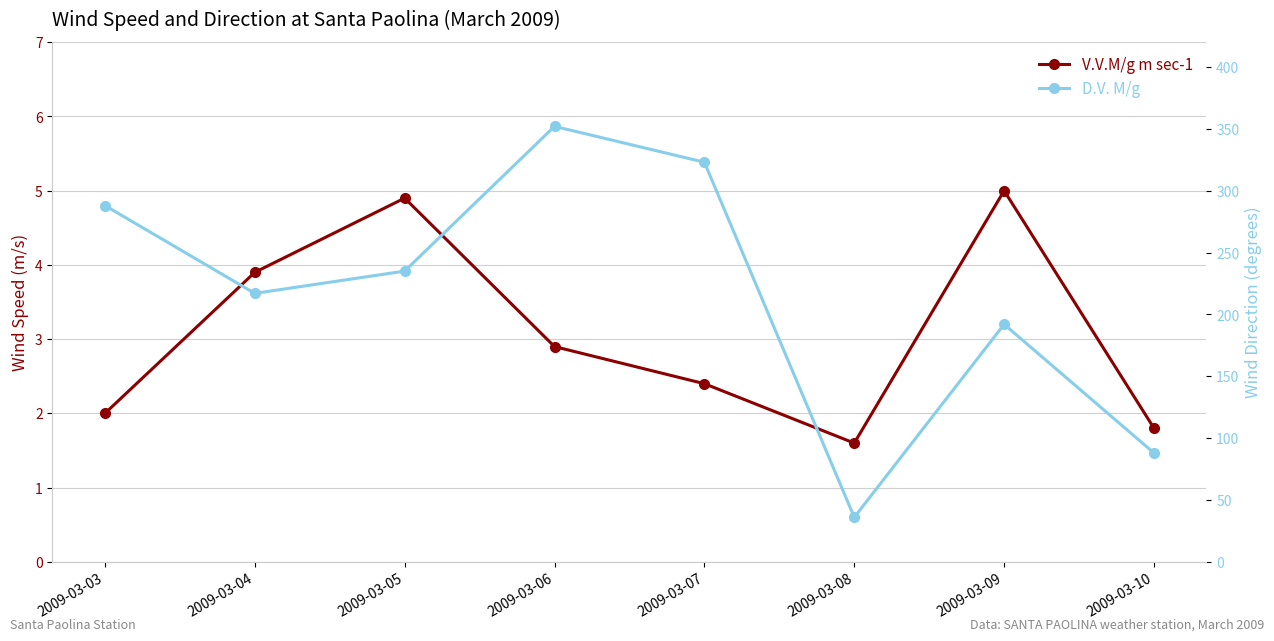

What is the sum of the V.V.M/g m sec-1 values at 2009-03-03 and 2009-03-05?

6.9